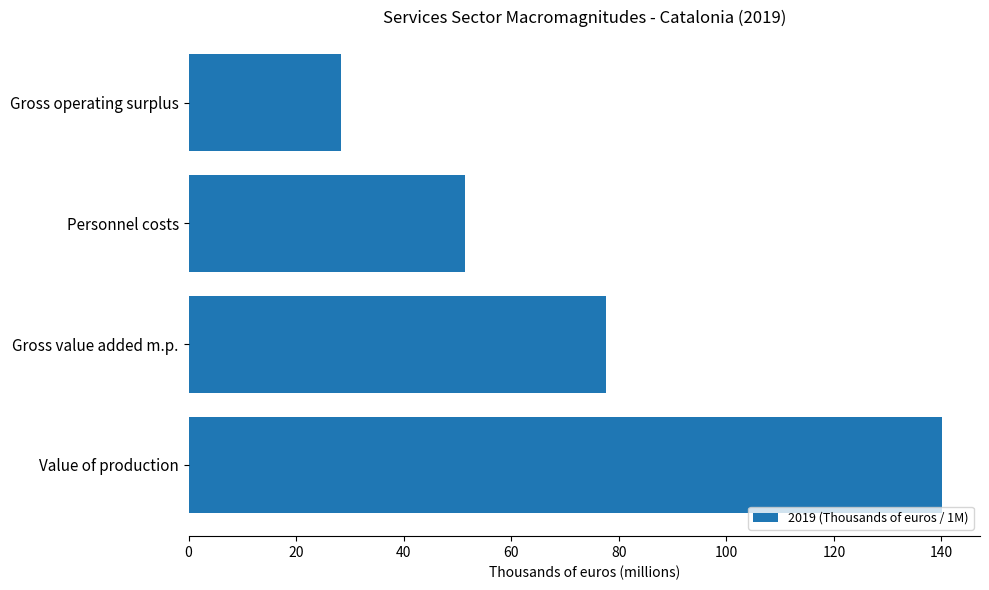

List the labels in order of value, smallest first.

Gross operating surplus, Personnel costs, Gross value added m.p., Value of production